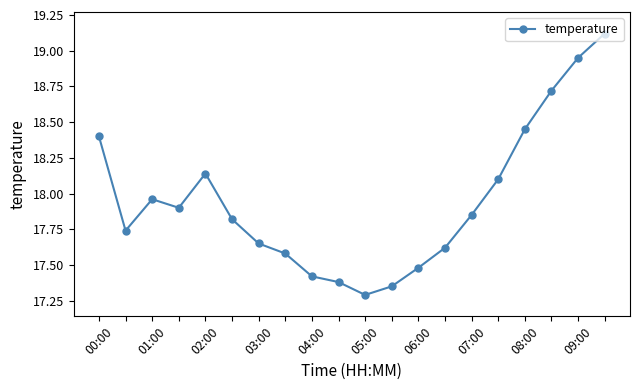

What is the minimum value shown in the chart?

17.3